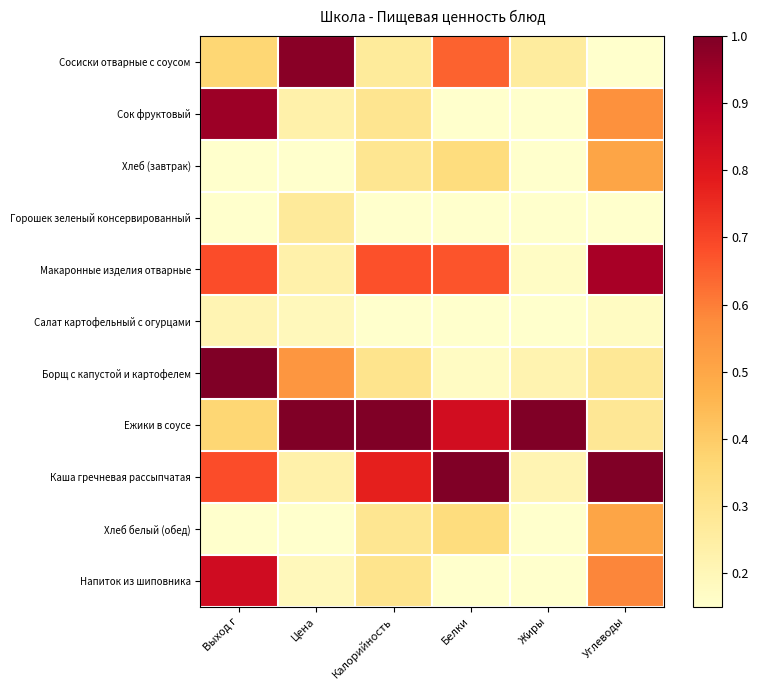

List the series in order of their peak value, highest first.

Борщ с капустой и картофелем, Ежики в соусе, Каша гречневая рассыпчатая, Сосиски отварные с соусом, Сок фруктовый, Макаронные изделия отварные, Напиток из шиповника, Хлеб (завтрак), Хлеб белый (обед), Горошек зеленый консервированный, Салат картофельный с огурцами